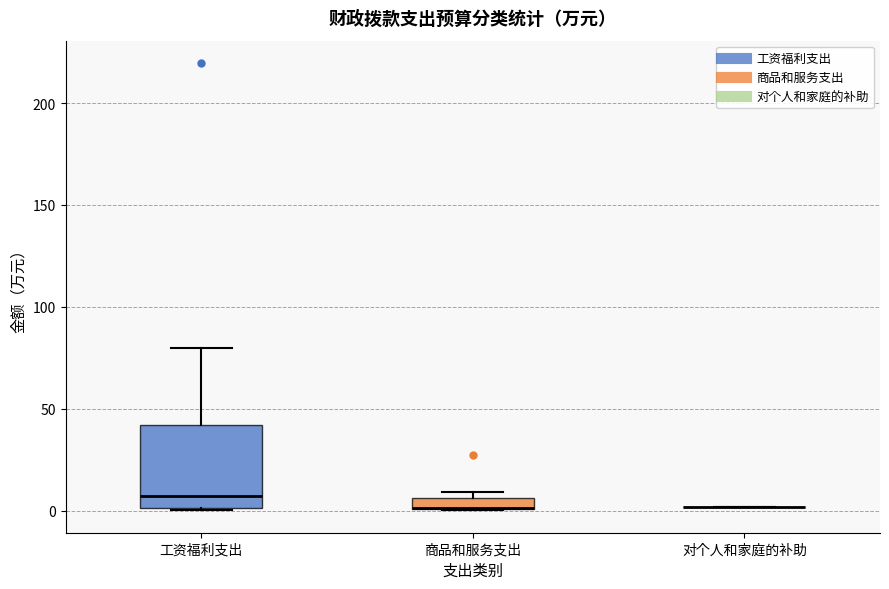

Which box is the tallest, from its lower edge to its upper edge?

工资福利支出